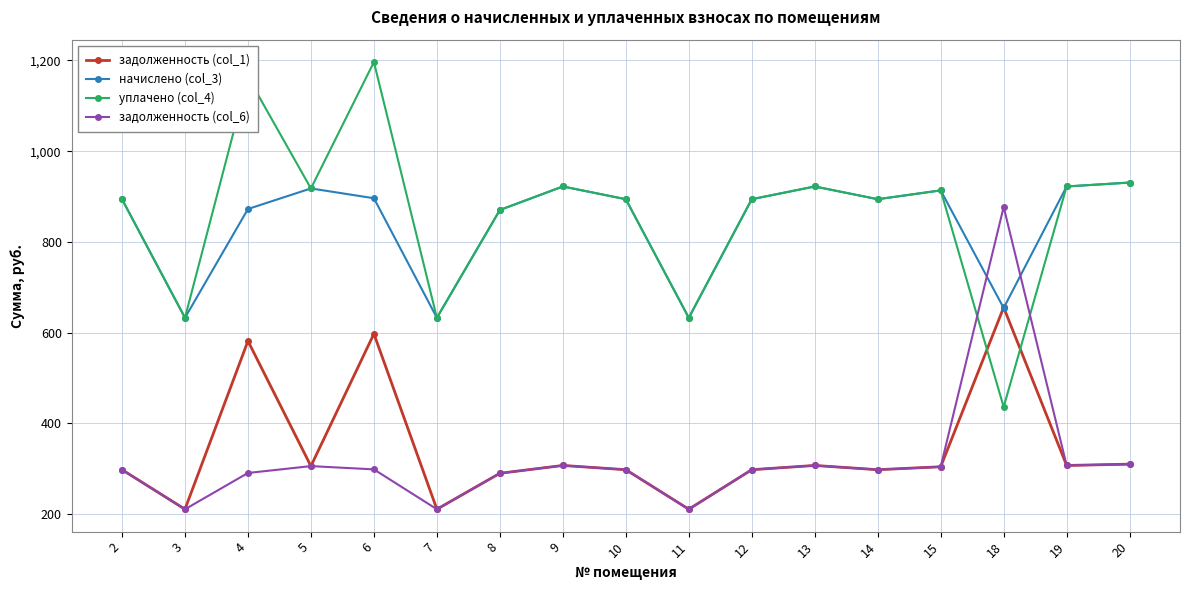

What is the value of the начислено (col_3) point at the 5th from the left?

896.4